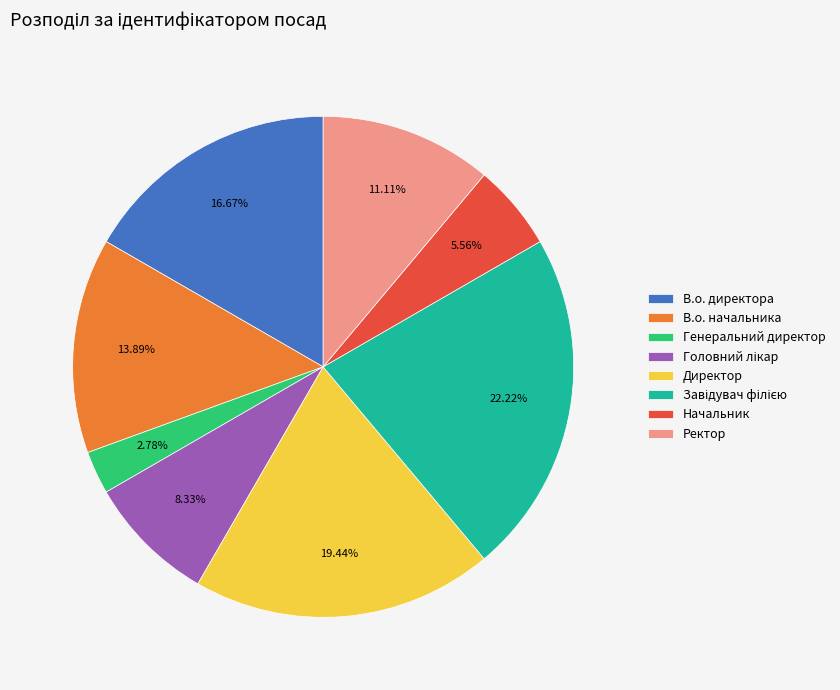

Is the sum of В.о. директора and Ректор greater than half?

No